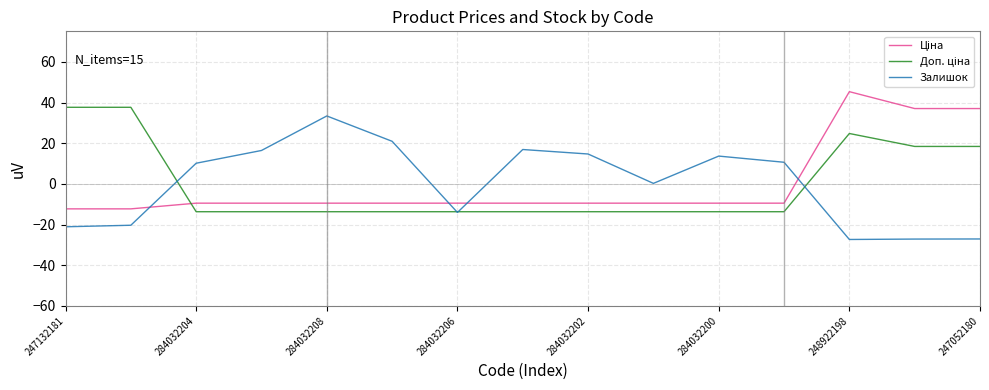

Does the chart display data point markers on the line(s)?

No